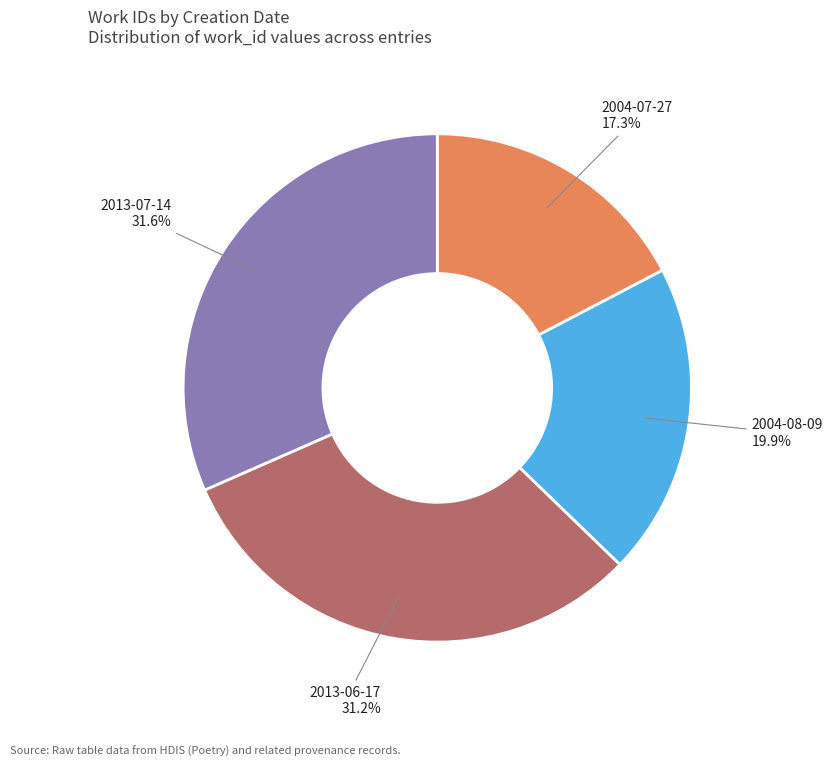

Is there a majority slice in this chart?

No